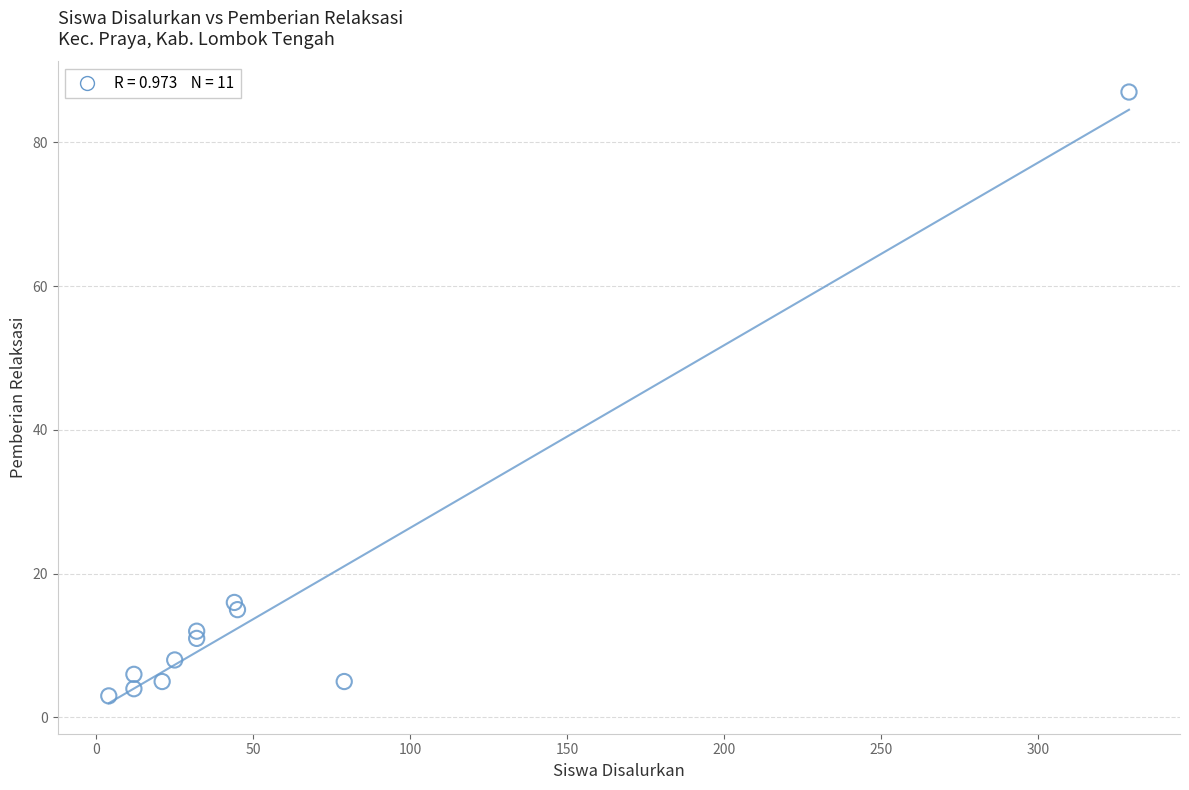

What is the average Y value?

16